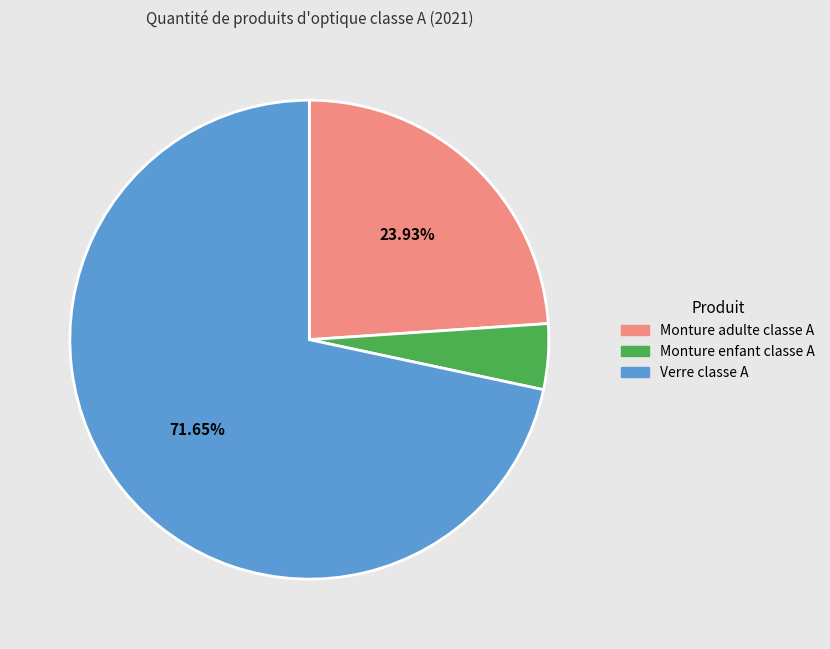

Which slice is the largest?

Verre classe A